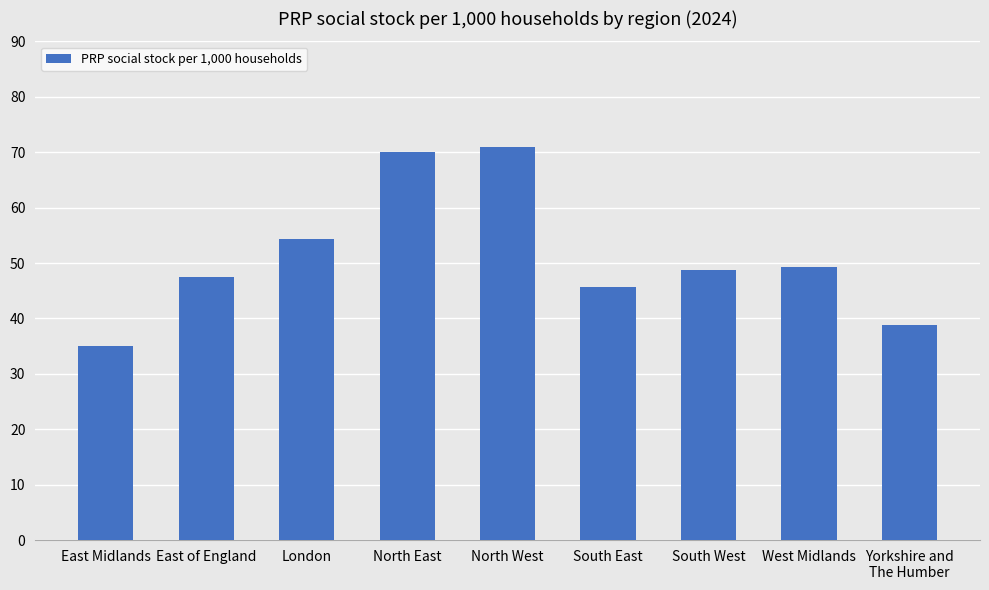

What is the change in value from North East to South West?

-21.3